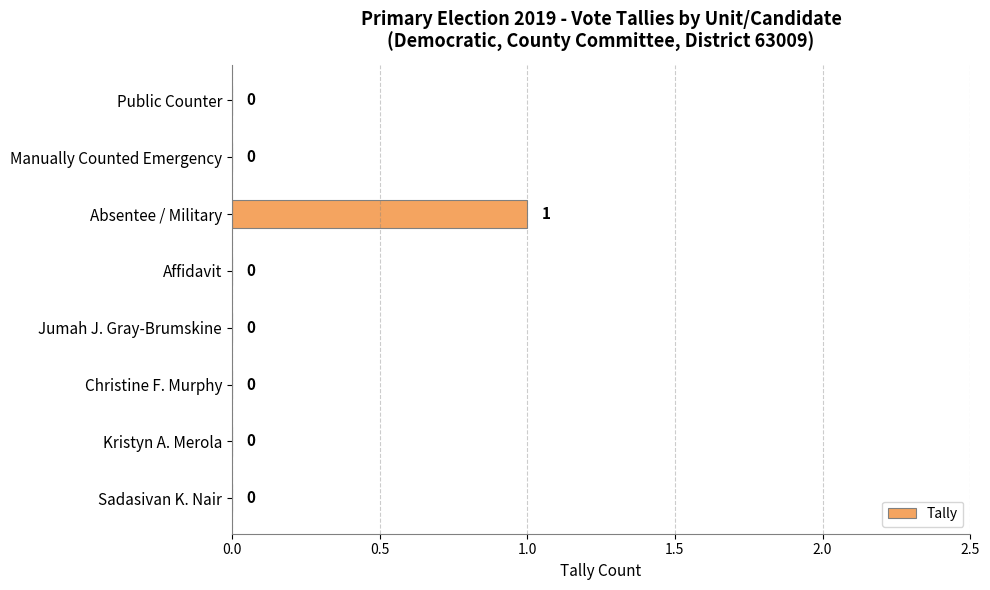

Between Absentee / Military and Manually Counted Emergency, which is larger?

Absentee / Military